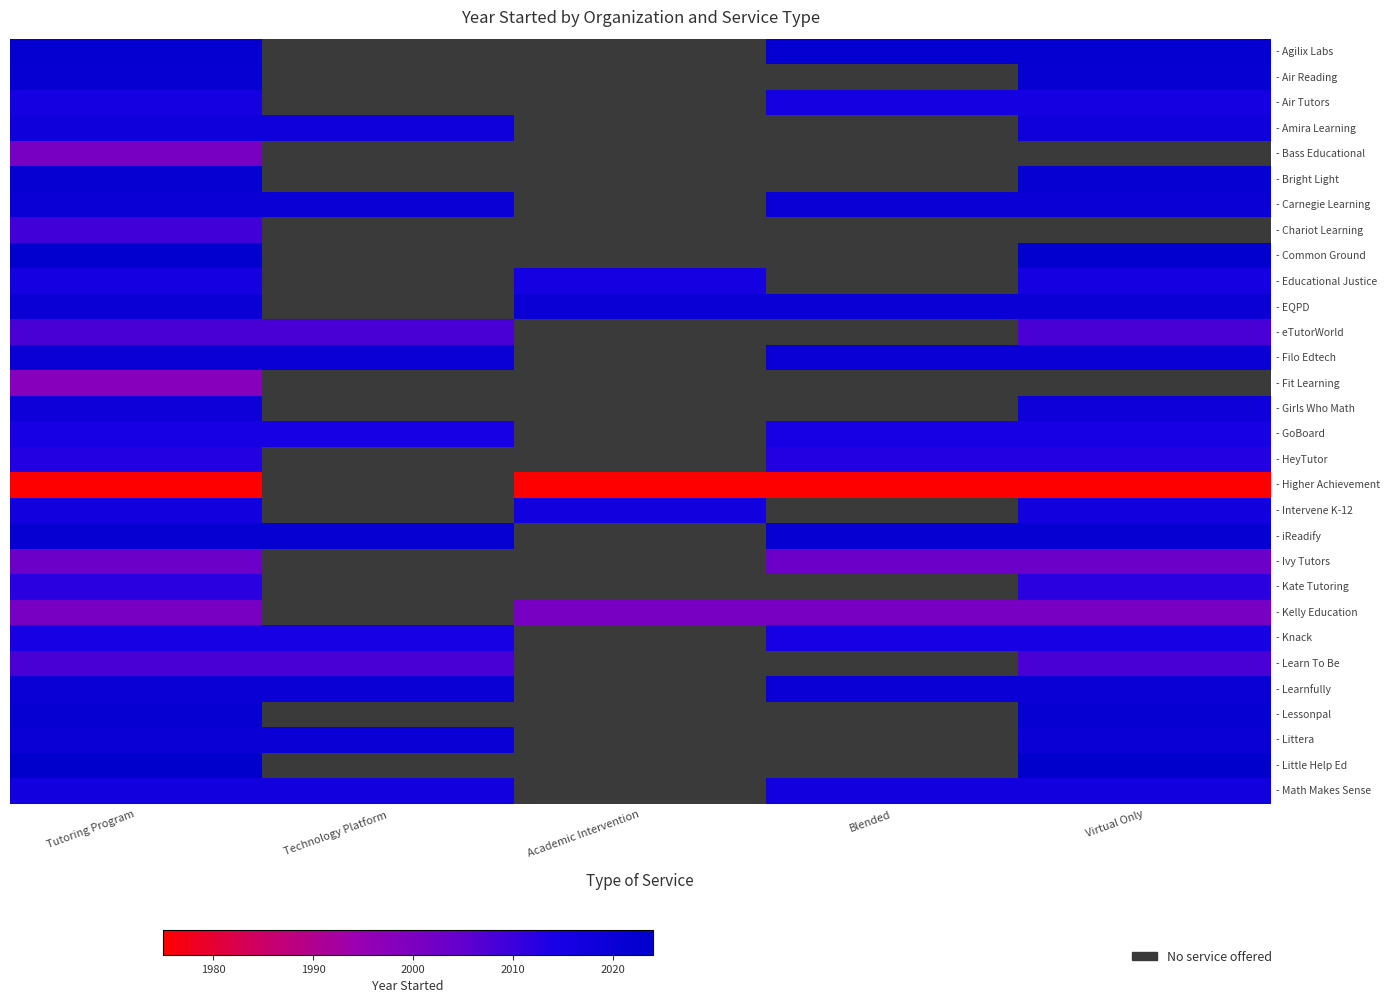

At how many categories does at least one series exceed 1983?

5